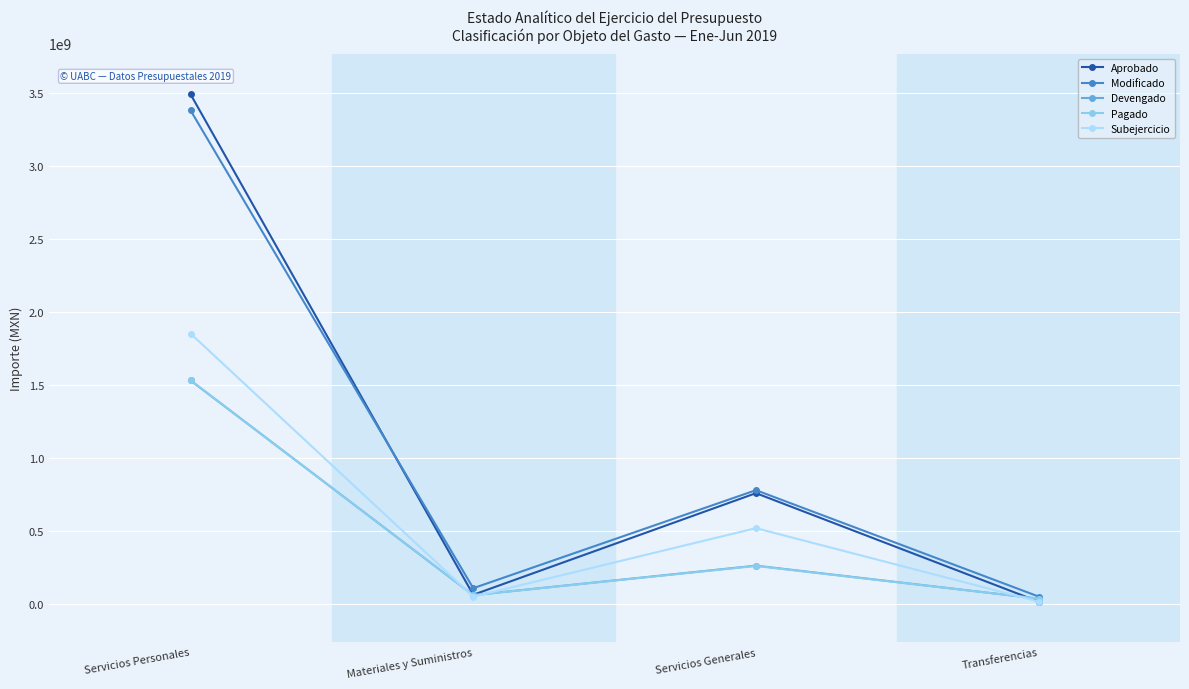

What is the smallest value displayed?

13452626